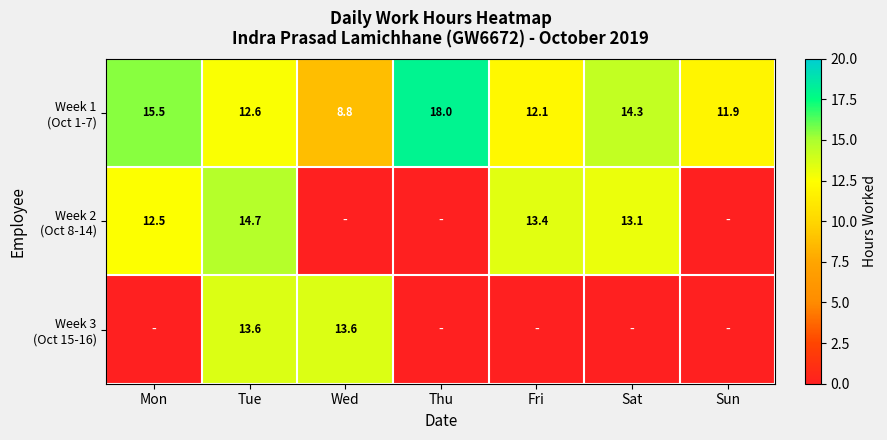

What is the lowest value of the Week 1 (Oct 1-7) series?

8.8